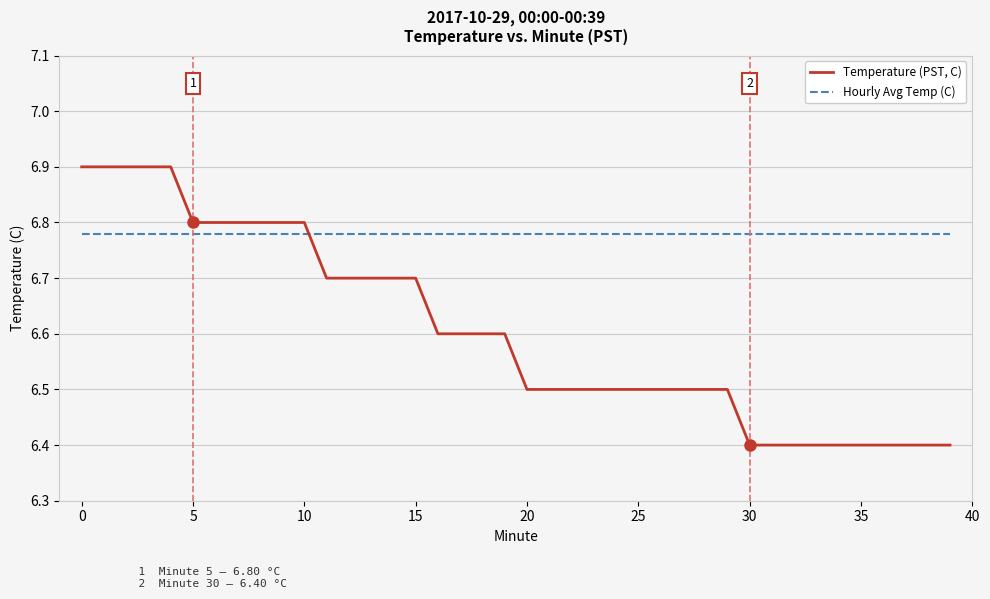

Which series has the largest range (max minus min)?

Temperature (PST, C)